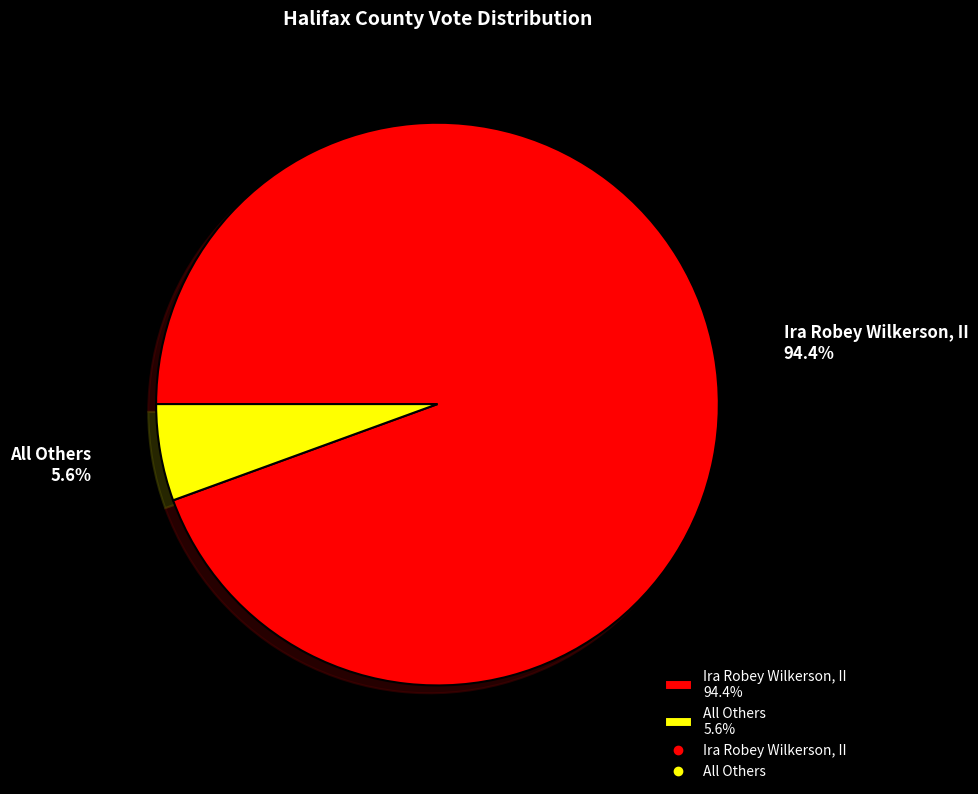

What percentage is the All Others slice, to the nearest percent?

6%